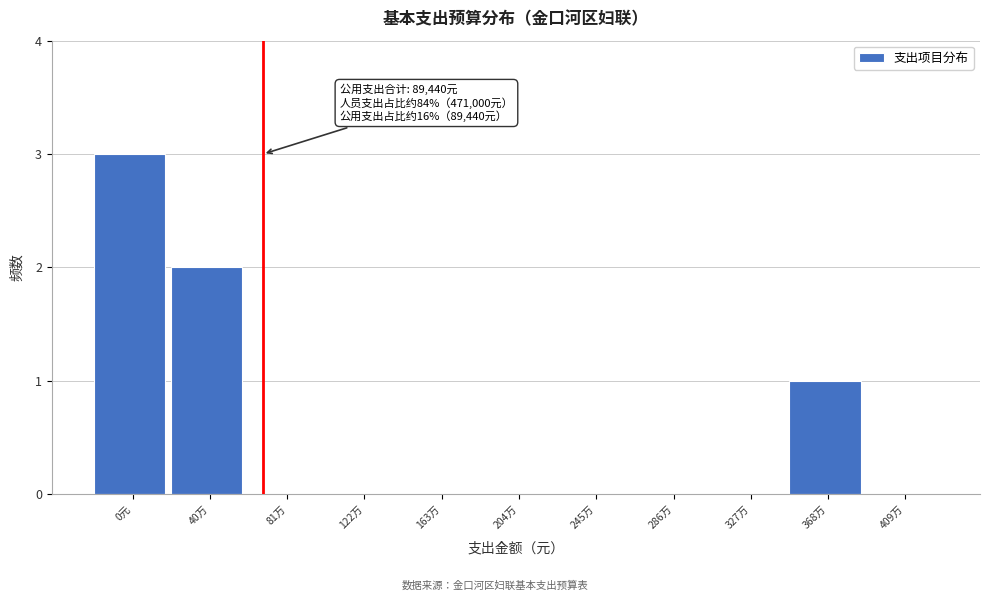

Reading left to right, what are all the values shown in this chart?

0元=3	40万=2	81万=0	122万=0	163万=0	204万=0	245万=0	286万=0	327万=0	368万=1	409万=0